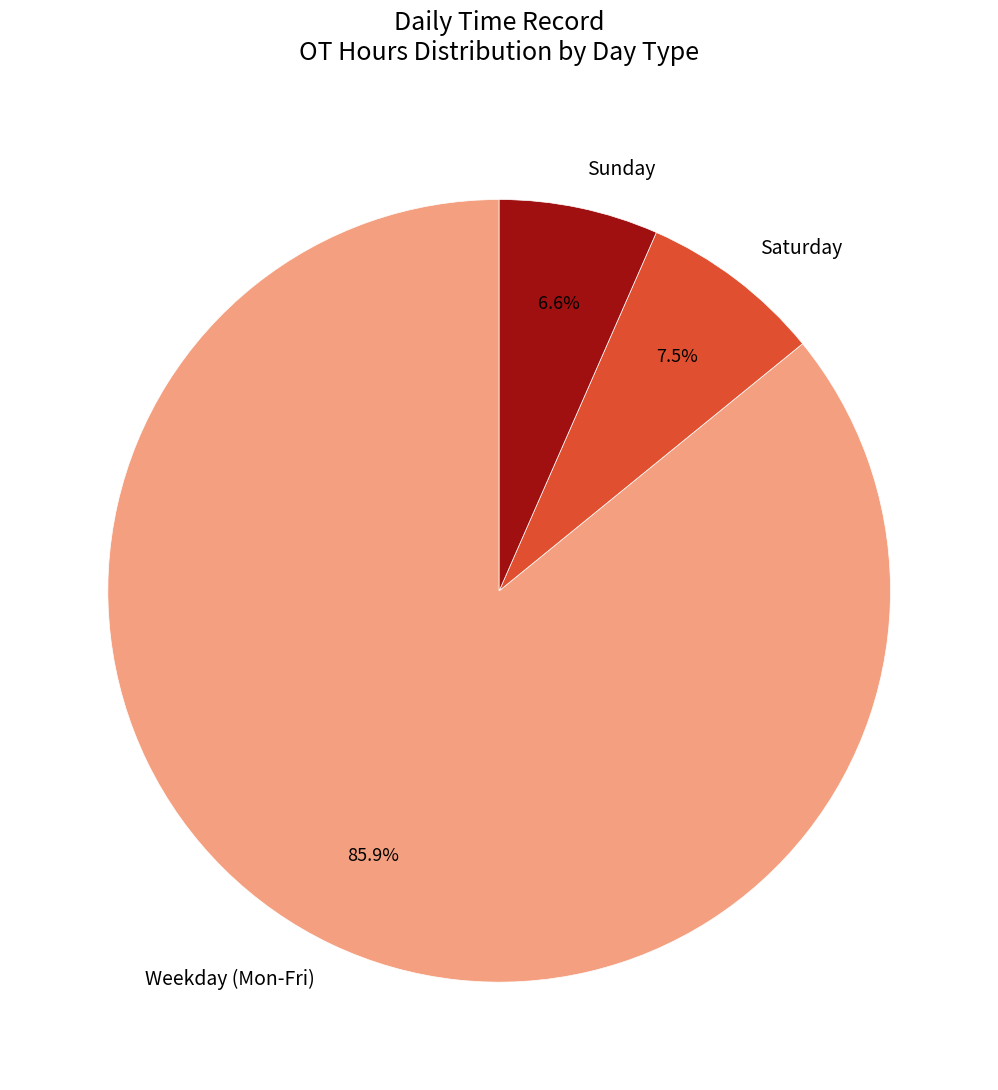

How many segments does this pie chart have?

3